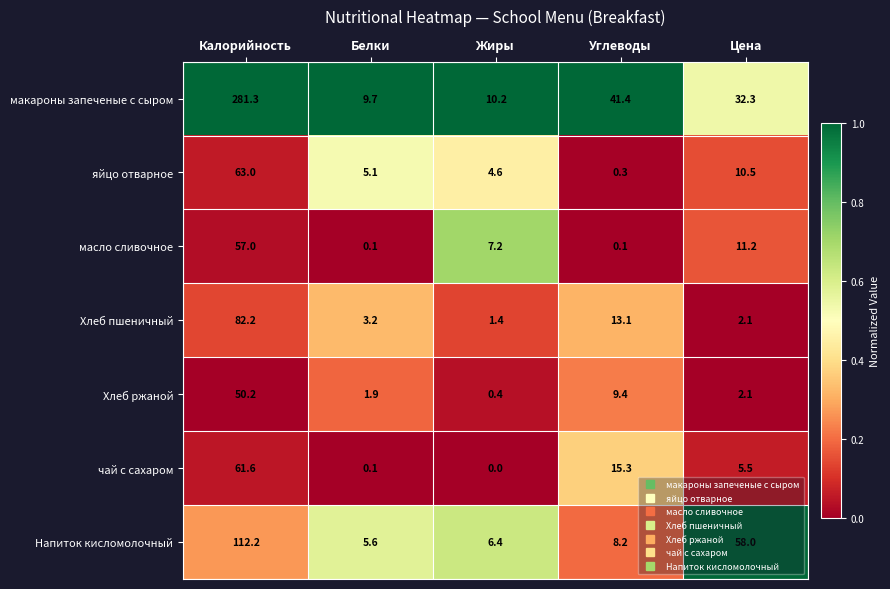

How many data points does each series have?

5